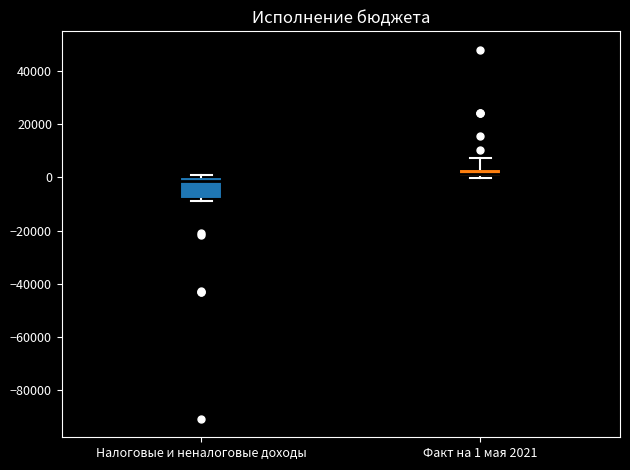

Which box has the lowest median line?

Налоговые и неналоговые доходы